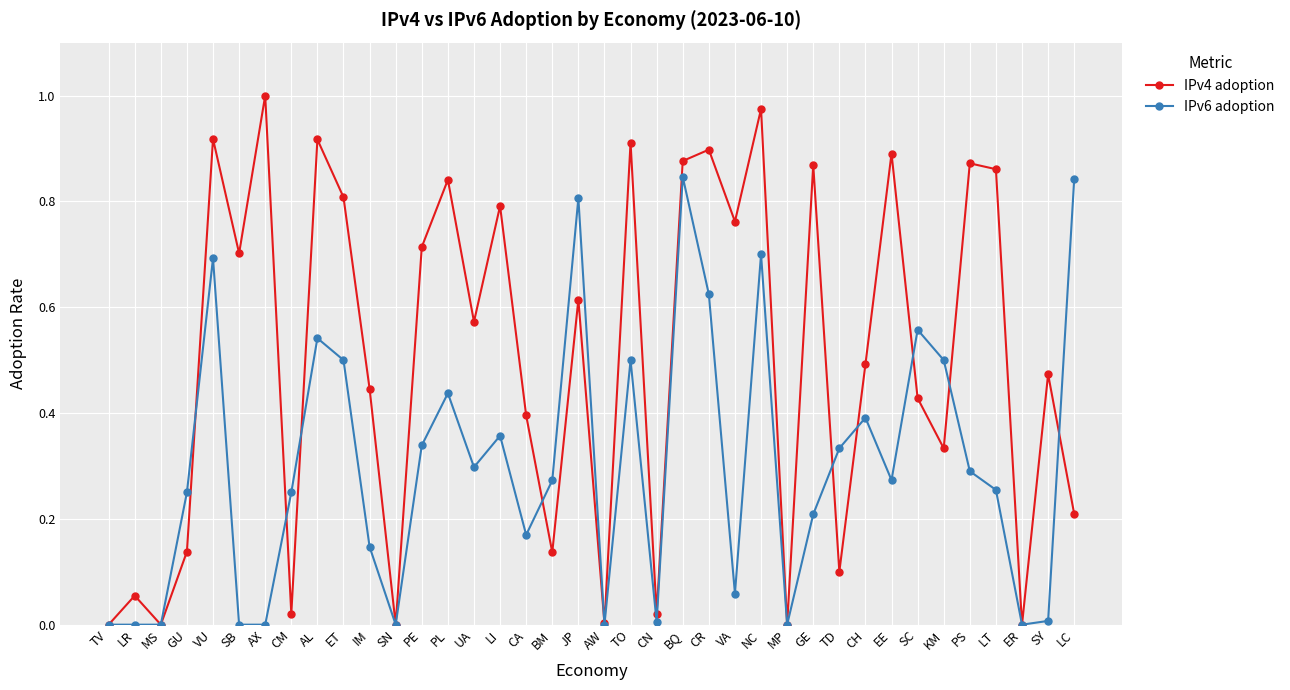

True or false: IPv4 adoption has more than 1 points higher than both neighbors.

True